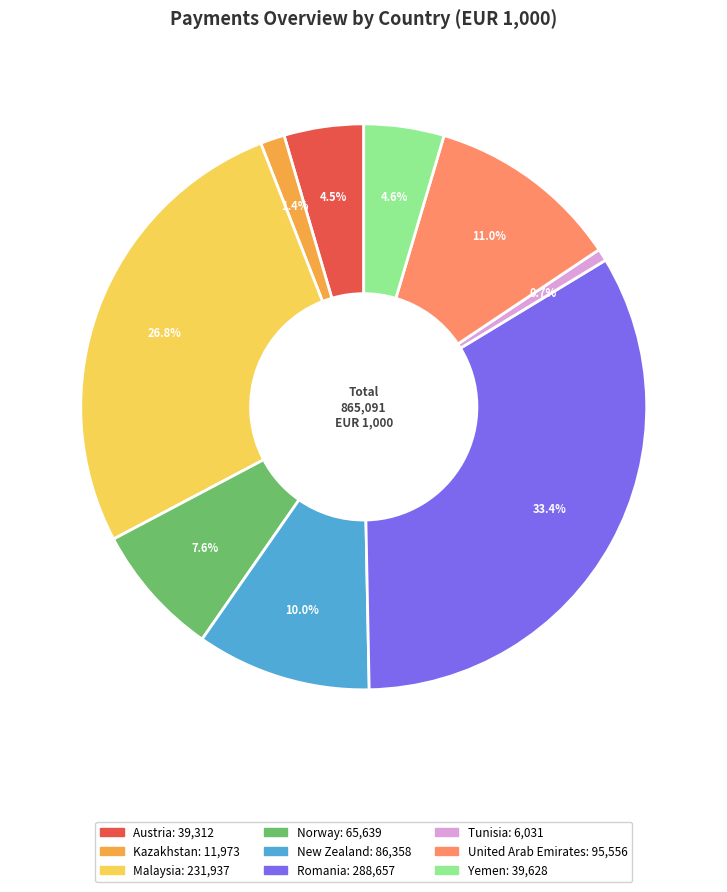

Which has a higher value, Kazakhstan or Norway?

Norway